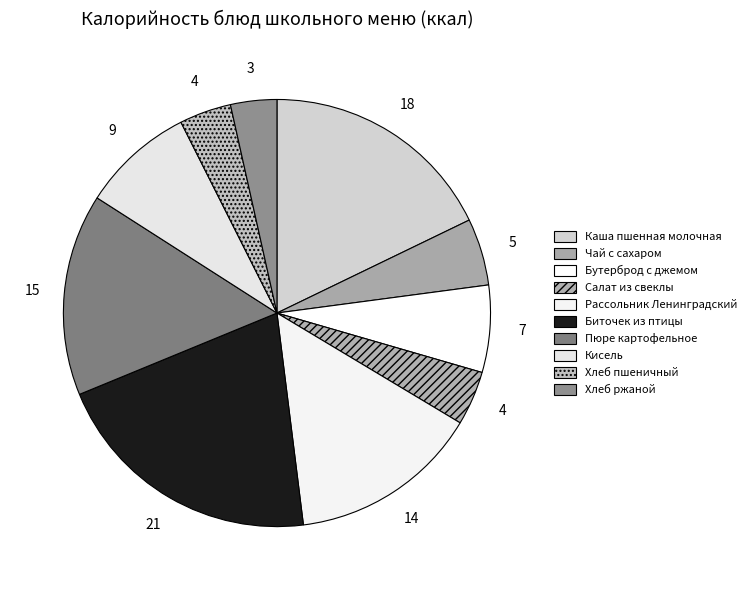

How many slices are in this pie chart?

10